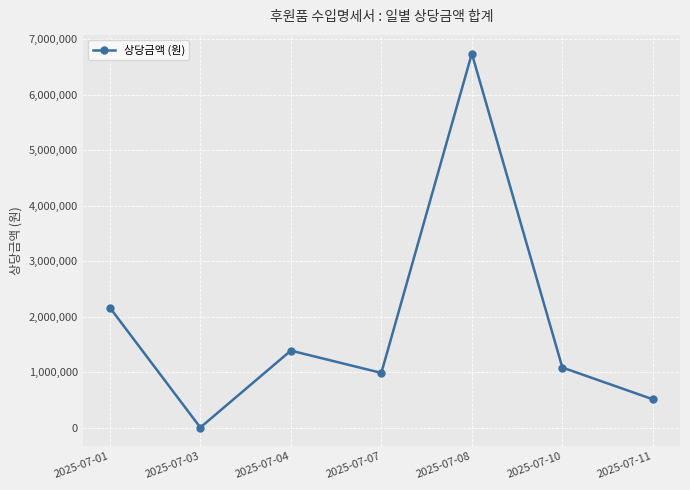

At which label is the value closest to 3371576?

2025-07-01